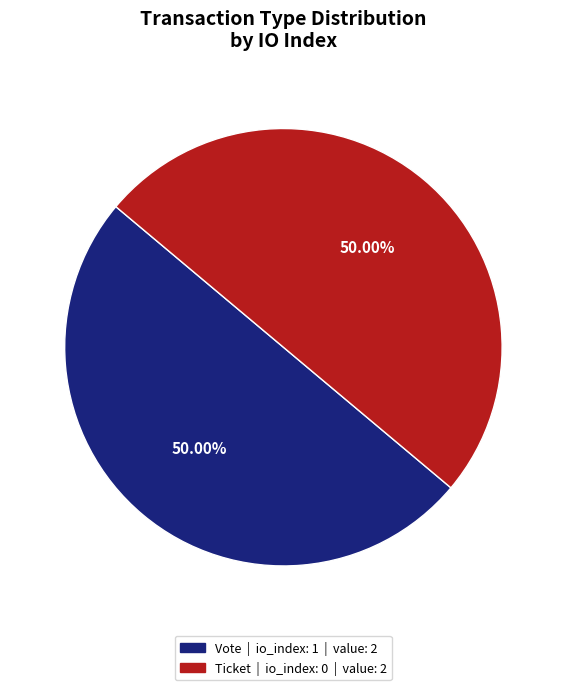

Count the number of slices in the pie.

2